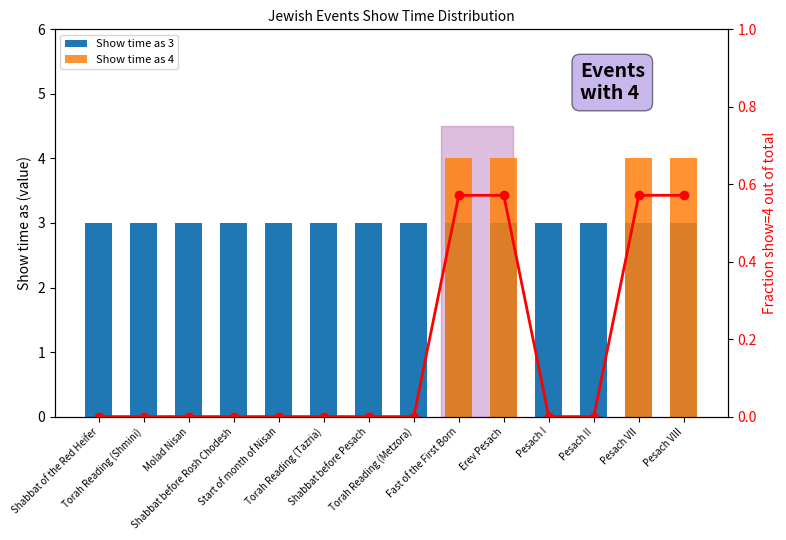

Which series changed the most between Torah Reading (Tazria) and Fast of the First Born?

Show time as 4